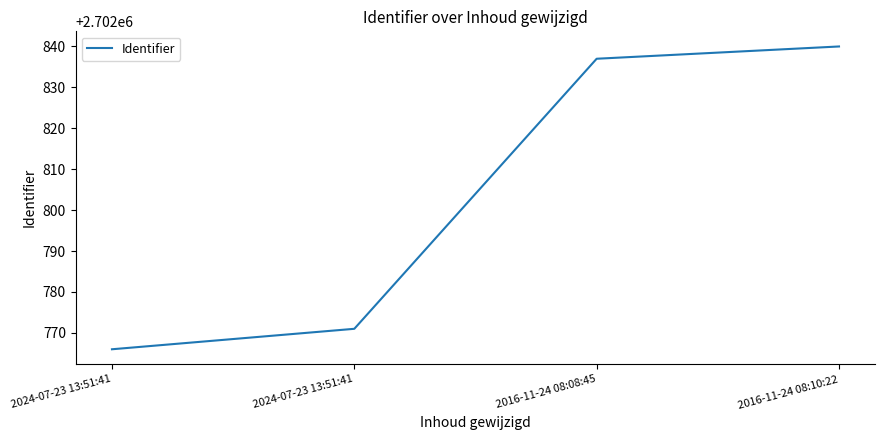

Reading left to right, list all the values displayed in this chart.

2024-07-23 13:51:41=2702766	2024-07-23 13:51:41=2702771	2016-11-24 08:08:45=2702837	2016-11-24 08:10:22=2702840